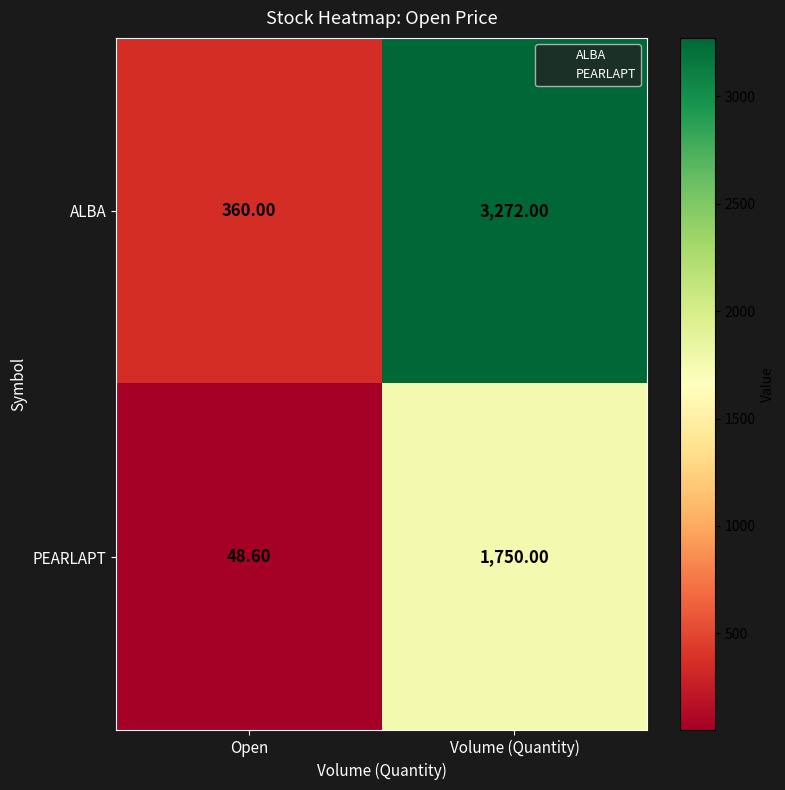

Which category has the highest value in the PEARLAPT series?

Volume (Quantity)